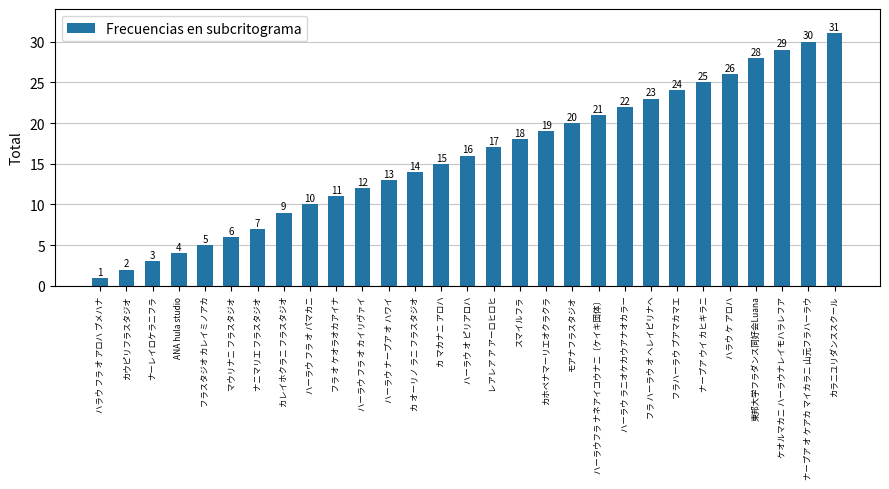

What is the sum of the values at ハーラウ フラ オ カイリヴァイ and レアレア ア アーロヒロヒ?

29